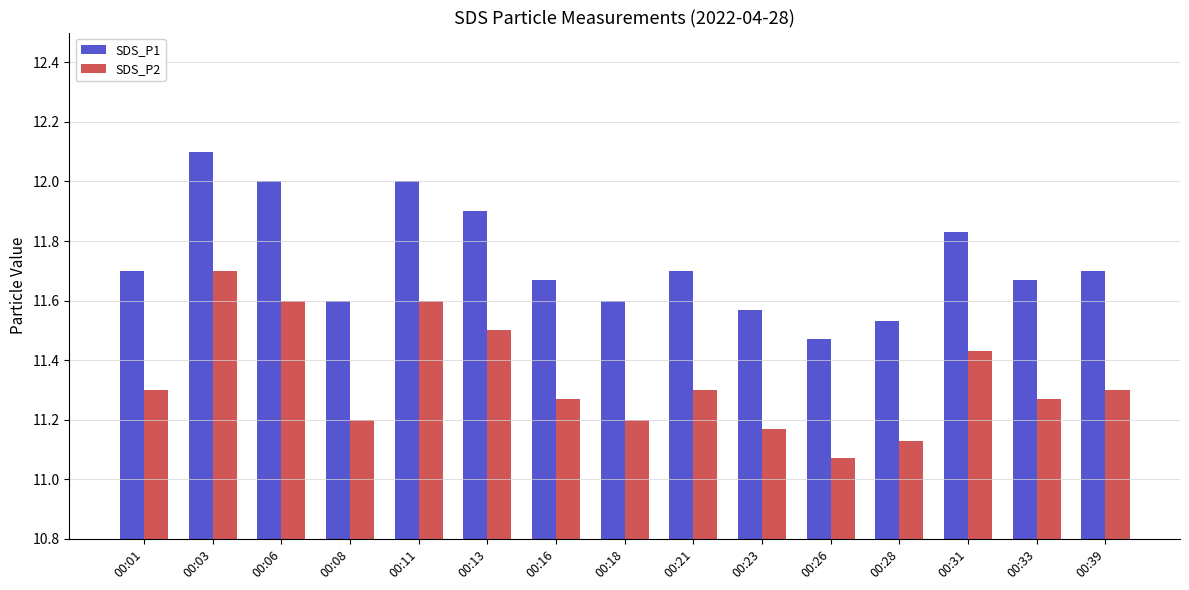

Rank the series by their maximum value, from lowest to highest.

SDS_P2, SDS_P1